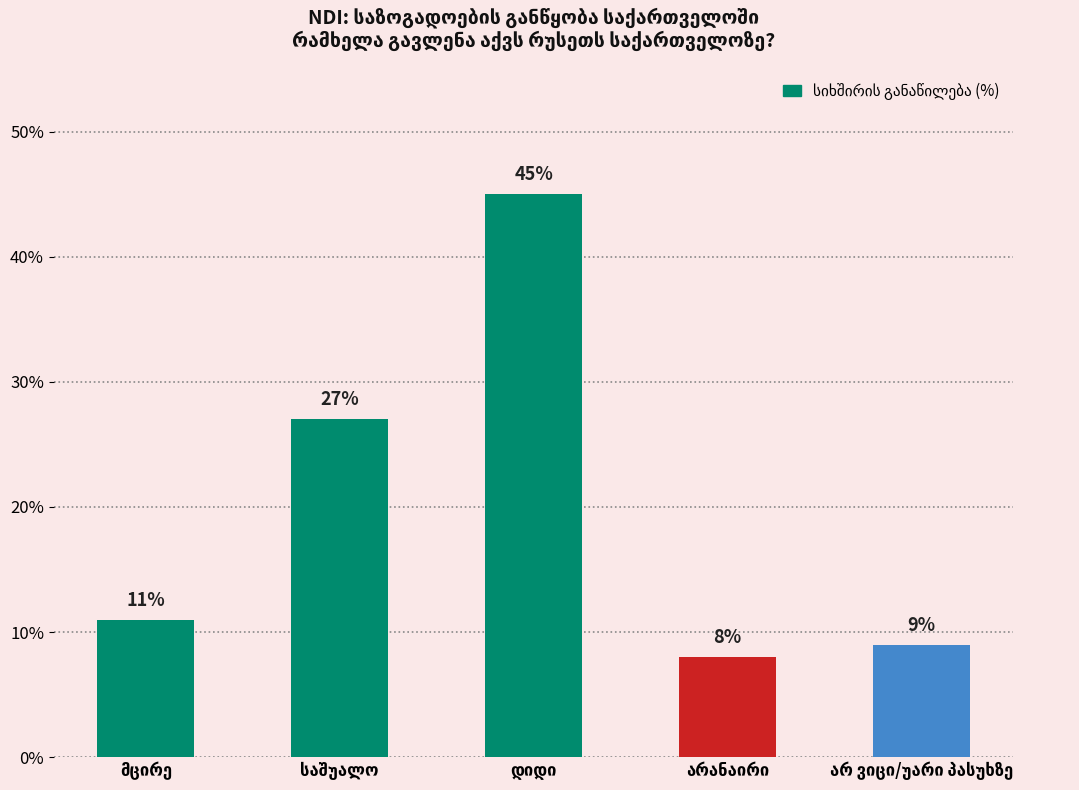

Count the number of categories in the chart.

5